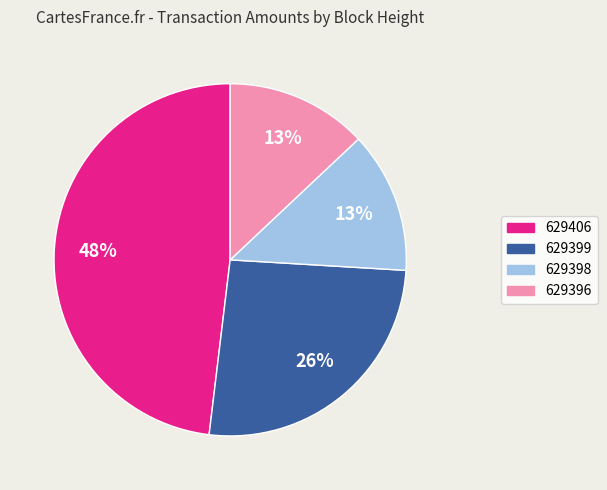

Does 629398 represent more than half of the total?

No